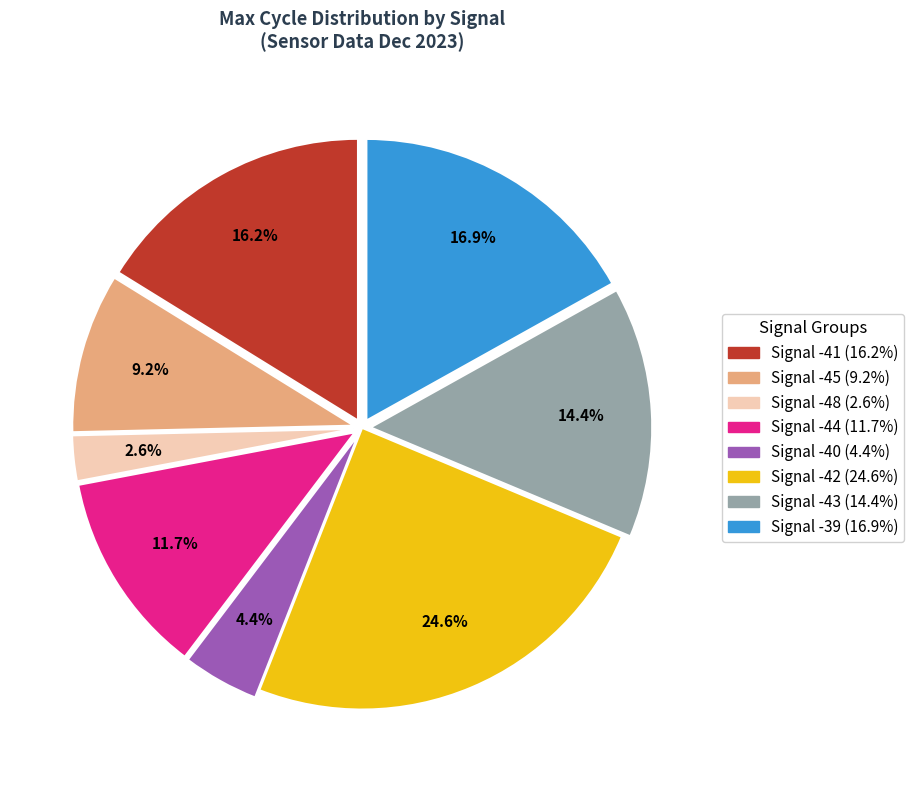

How many slices are in this pie chart?

8